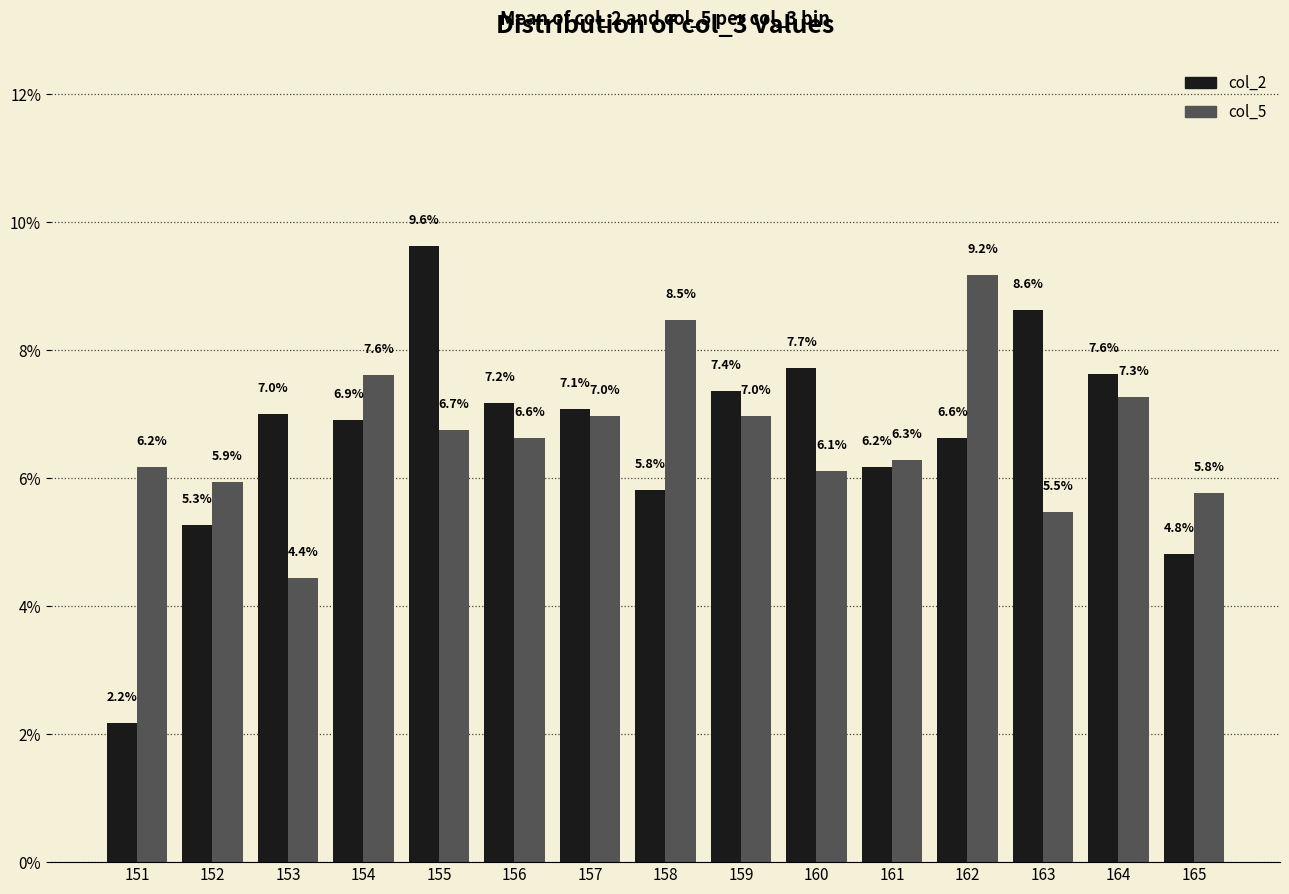

What is the spread (max minus min) of values at 151?

4.0